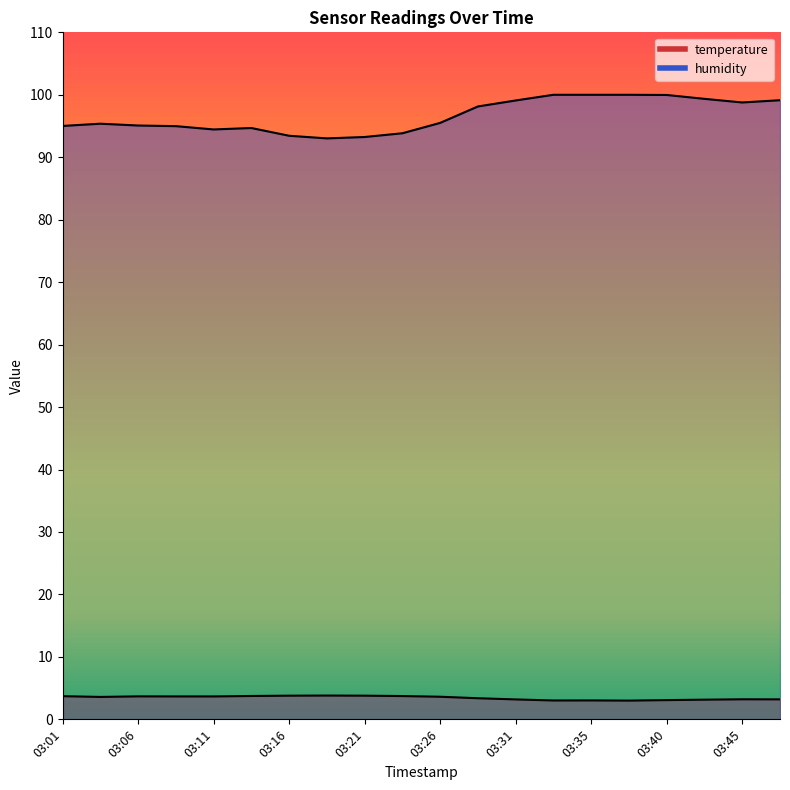

At 03:45, list the series in order from smallest to largest.

temperature, humidity